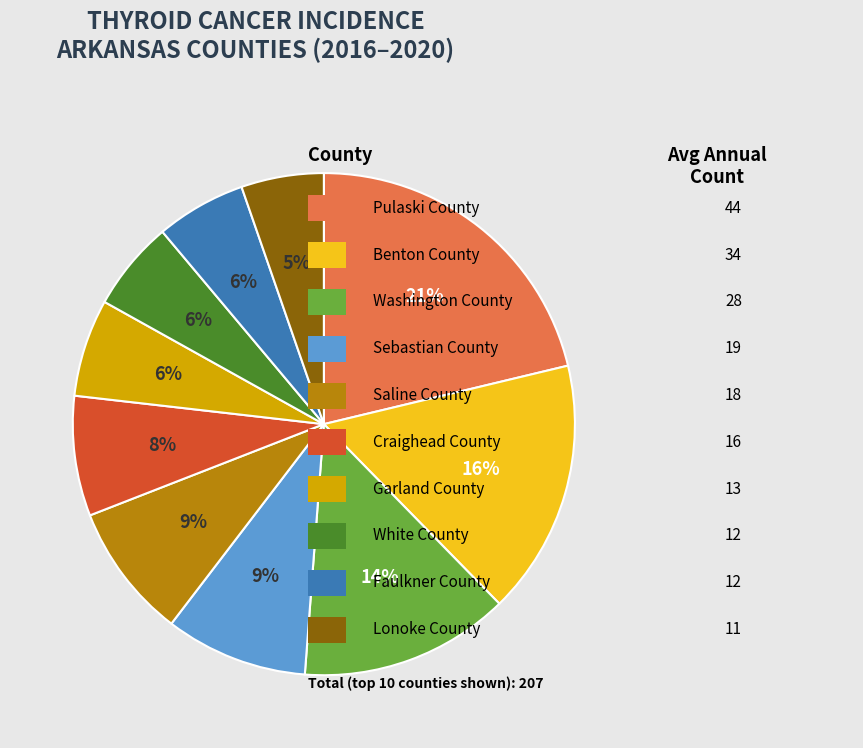

Is there any slice that represents more than half of the pie?

No